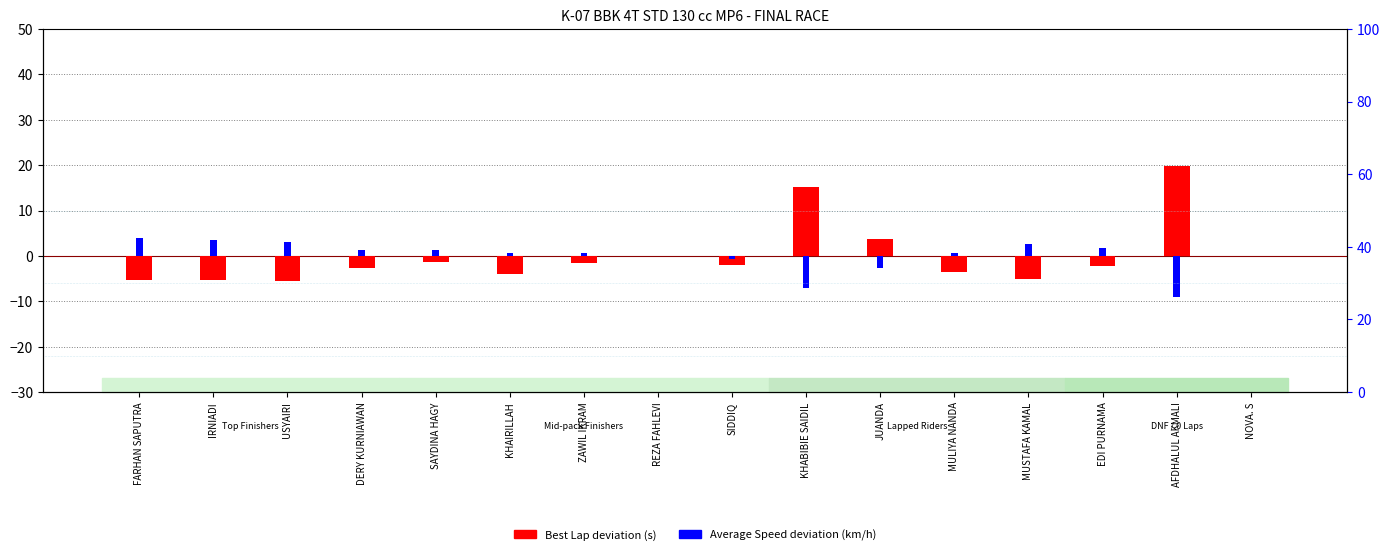

True or false: Avg Speed deviation (km/h) has a value of 0.6 at ZAWIL IKRAM.

True